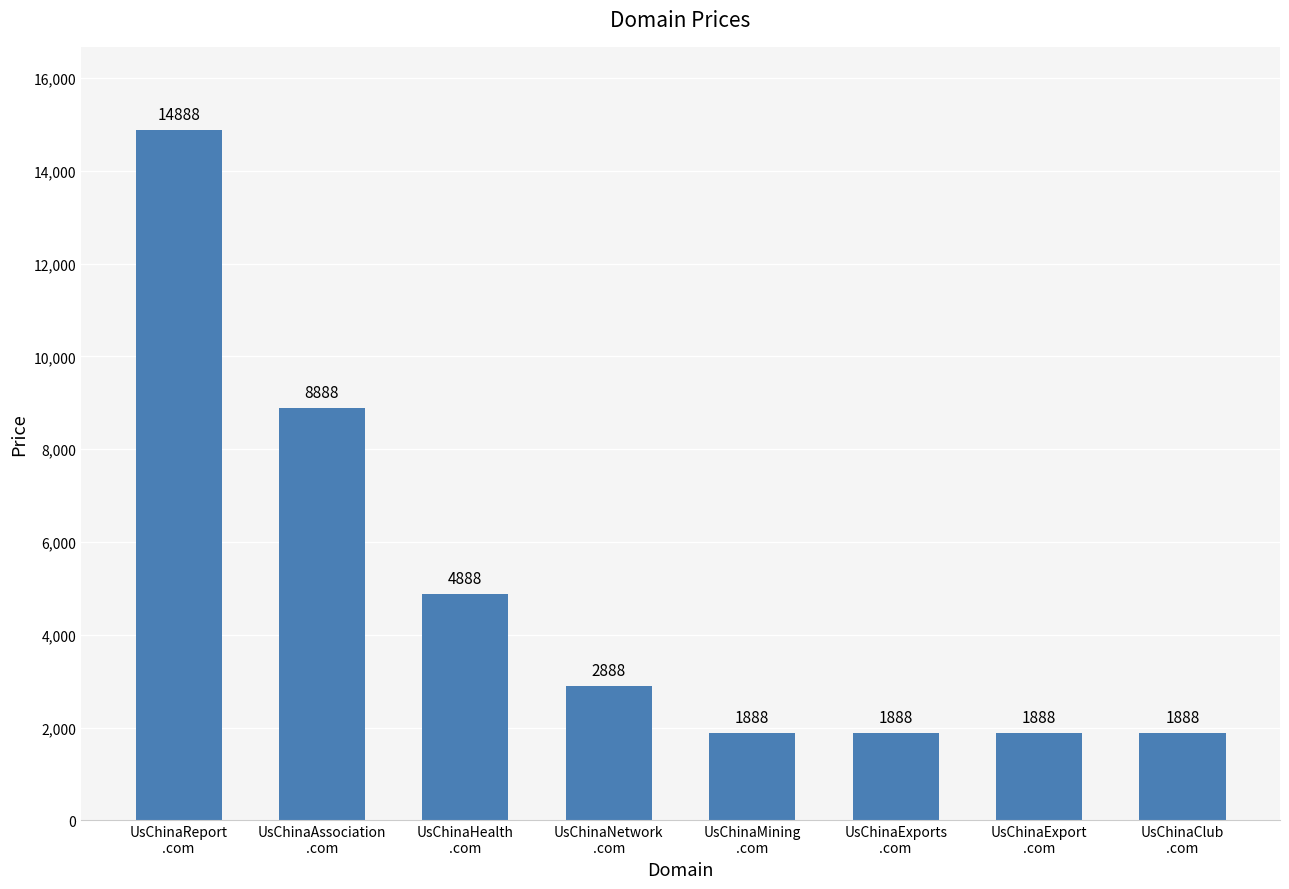

How many data points are less than 2888?

4